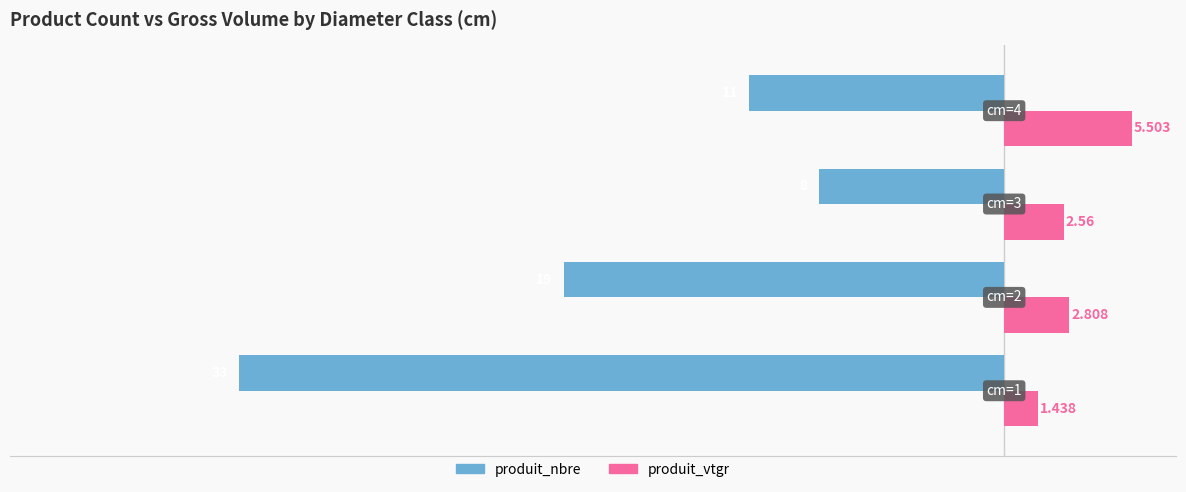

List the series in order of their peak value, lowest first.

produit_nbre, produit_vtgr